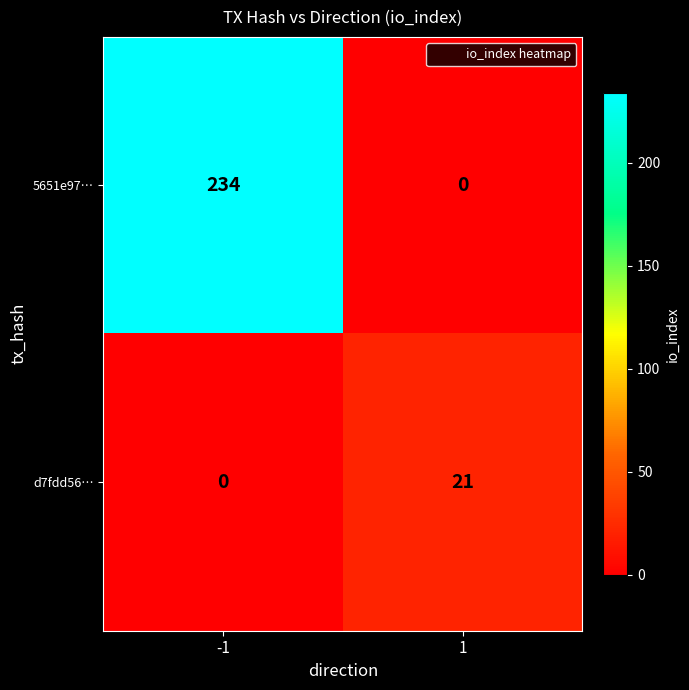

Rank the series by their maximum value, from highest to lowest.

5651e97…, d7fdd56…